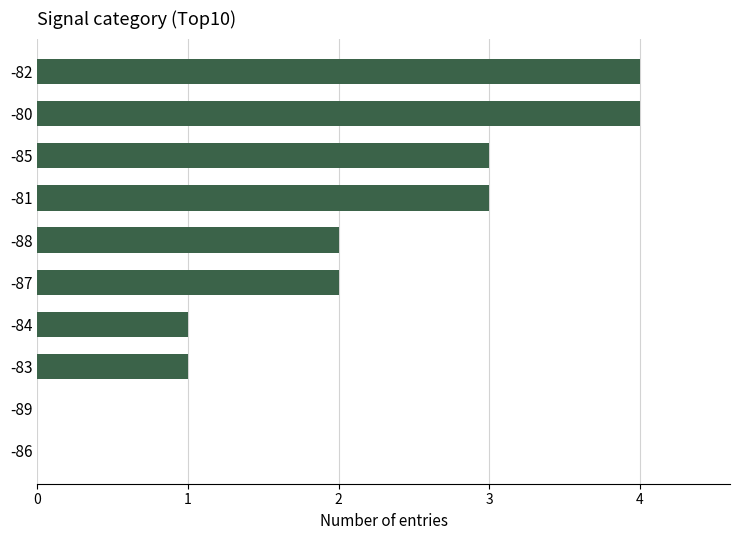

What is the change in value from -83 to -81?

+2